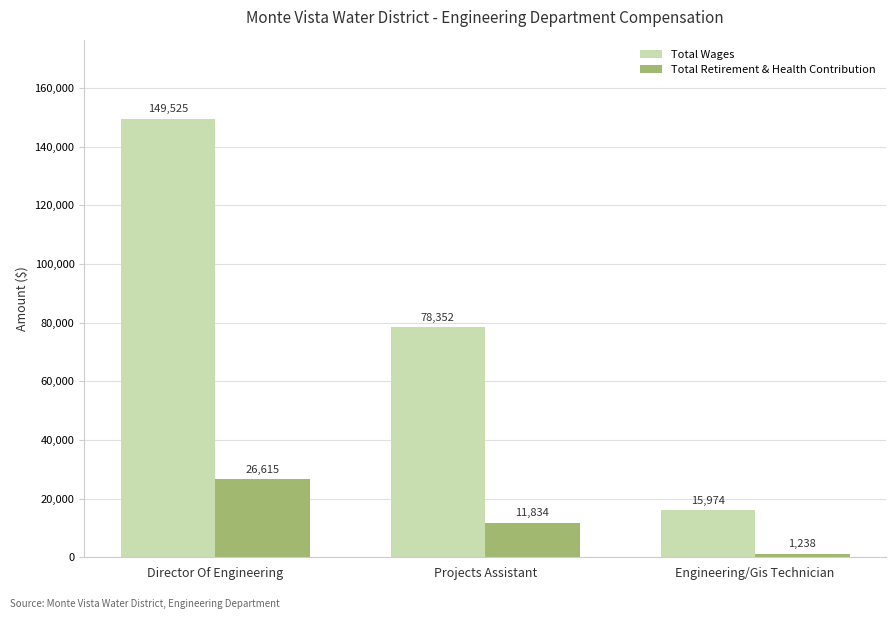

How many bars are there in each group?

2